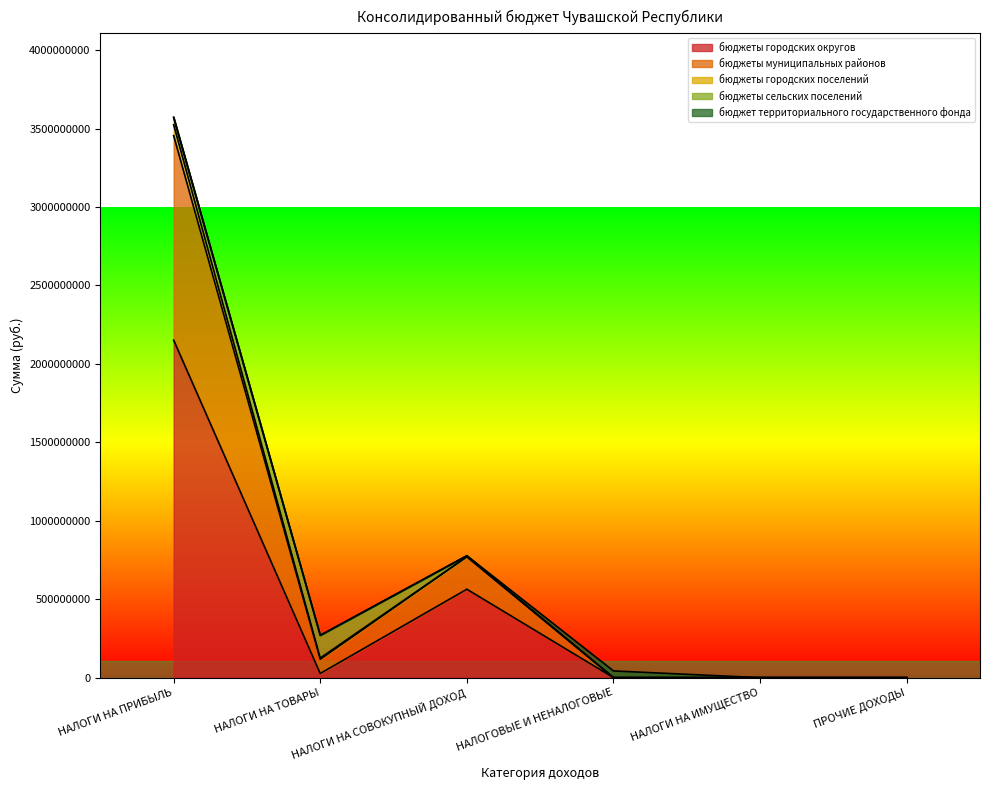

What is the approximate value of бюджеты городских округов at НАЛОГИ НА СОВОКУПНЫЙ ДОХОД?

563741200.0